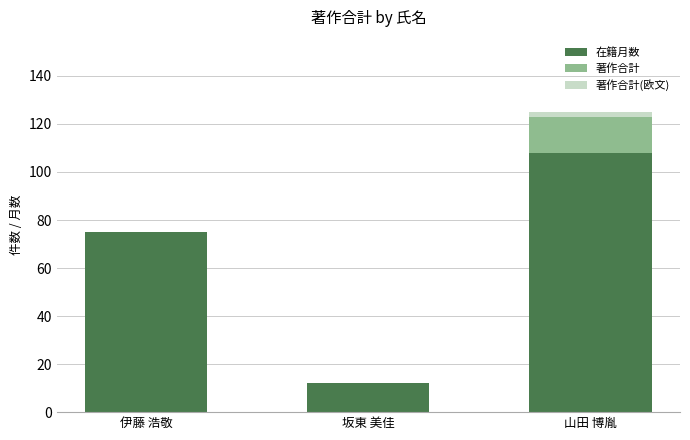

At which category is the sum across all series the highest?

山田 博胤